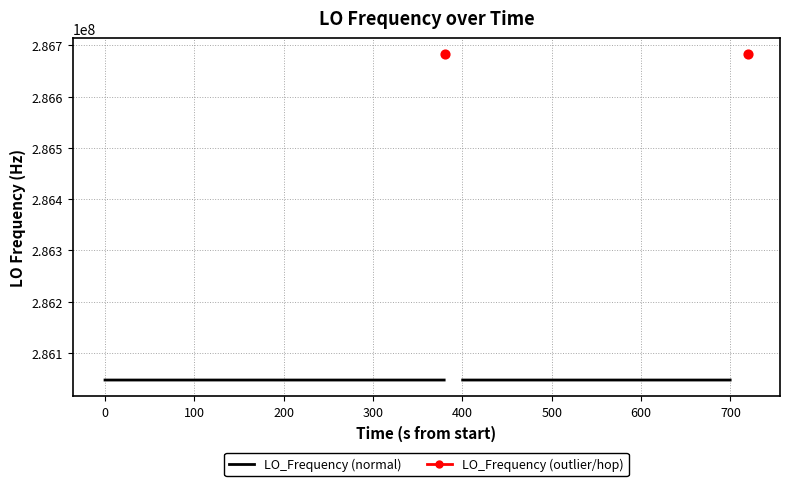

Which series has the widest spread of Y values?

LO_Frequency (normal)